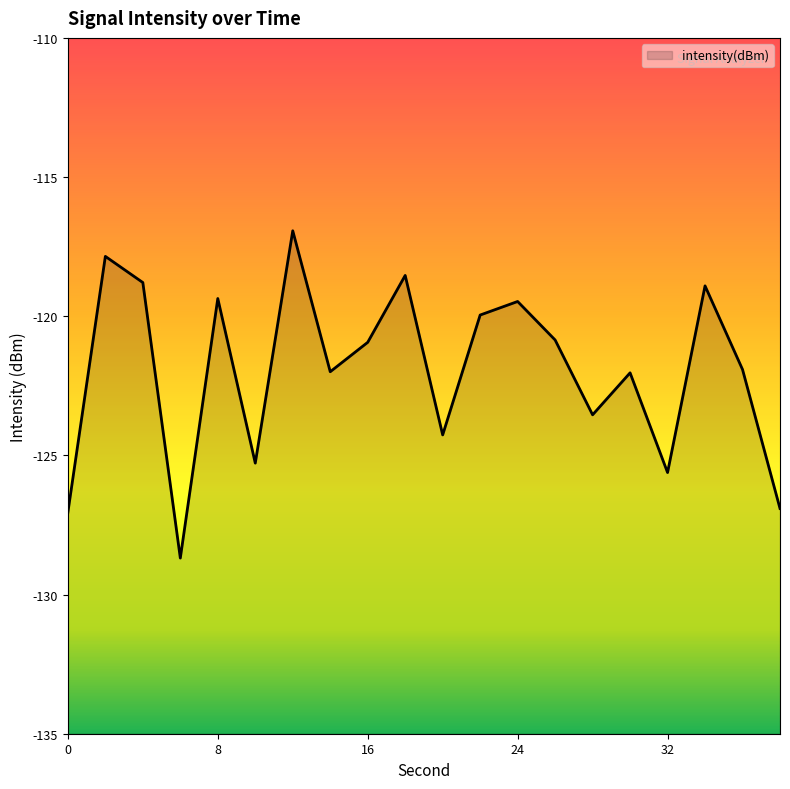

What is the sum of the values at 4 and 18?

-237.3